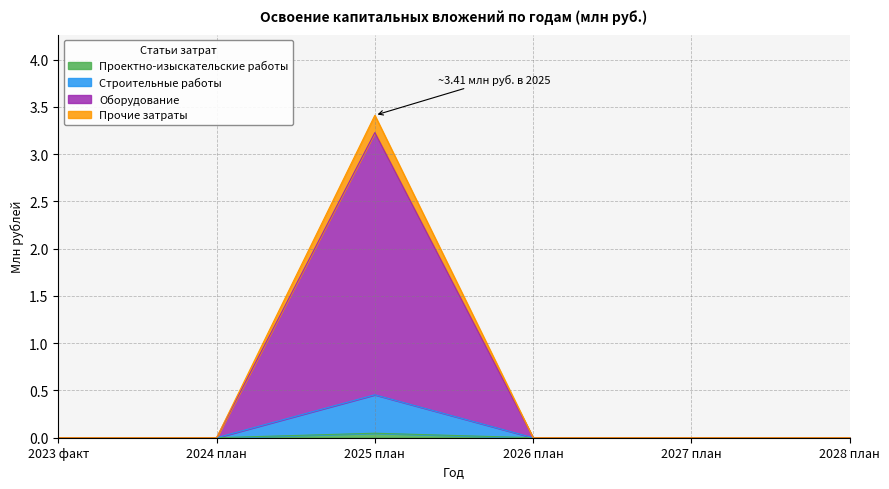

Which has a higher value, 2028 план or 2027 план?

2028 план